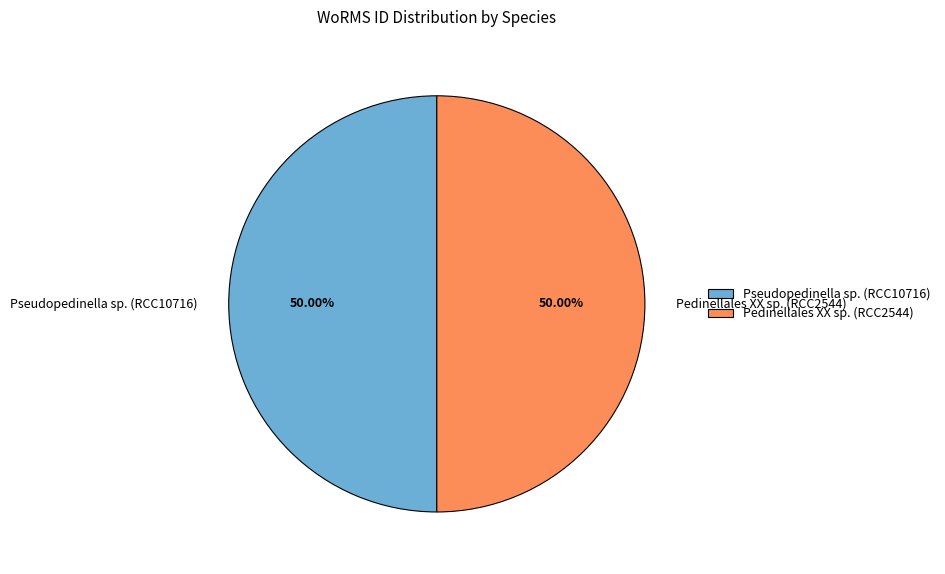

Is the sum of Pedinellales XX sp. (RCC2544) and Pseudopedinella sp. (RCC10716) greater than half?

Yes